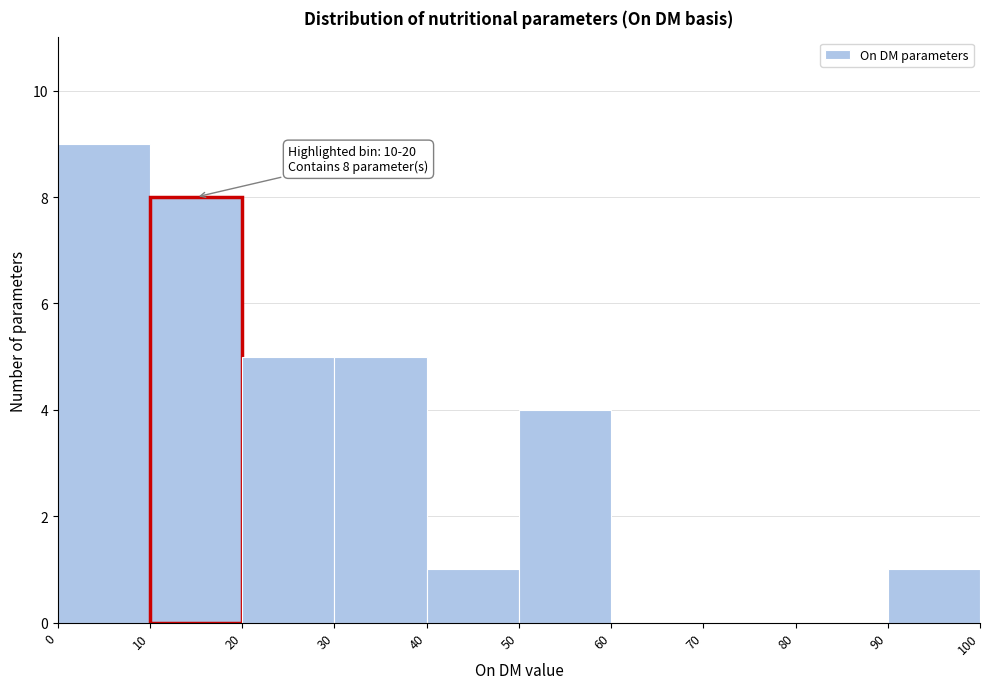

Over which range of the x-axis is the bar tallest?

0 to 10